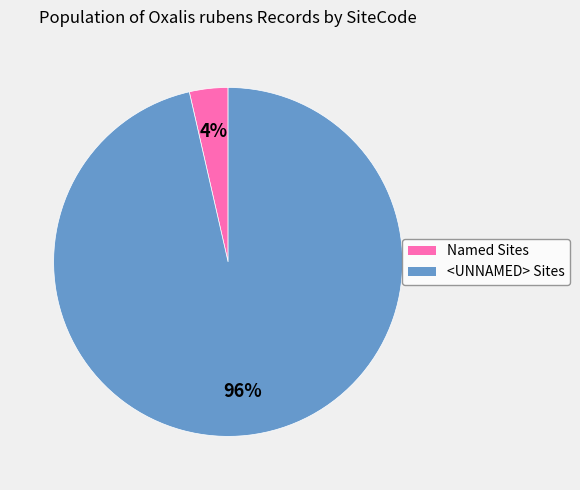

How many segments does this pie chart have?

2